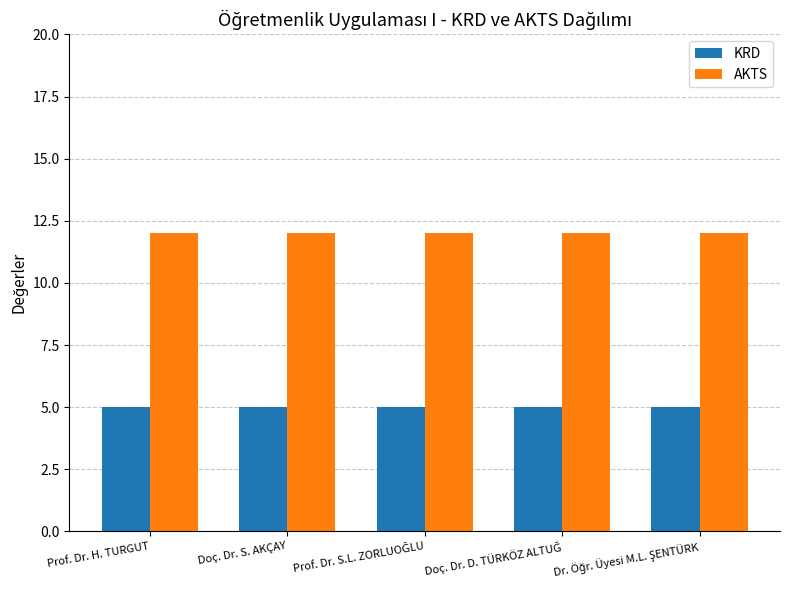

List the series in order of their overall mean, lowest first.

KRD, AKTS